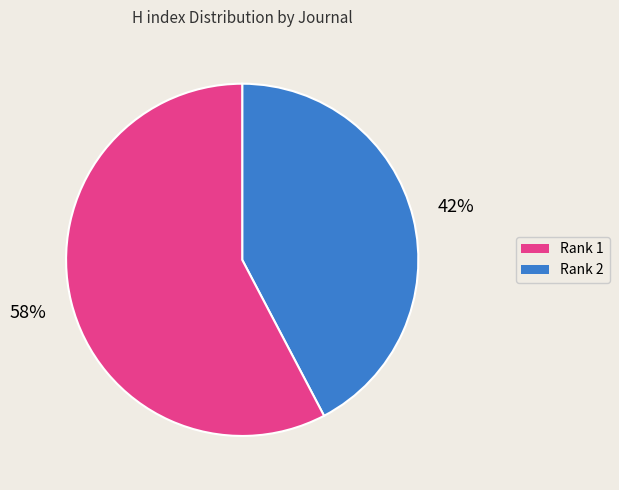

How many slices are in this pie chart?

2